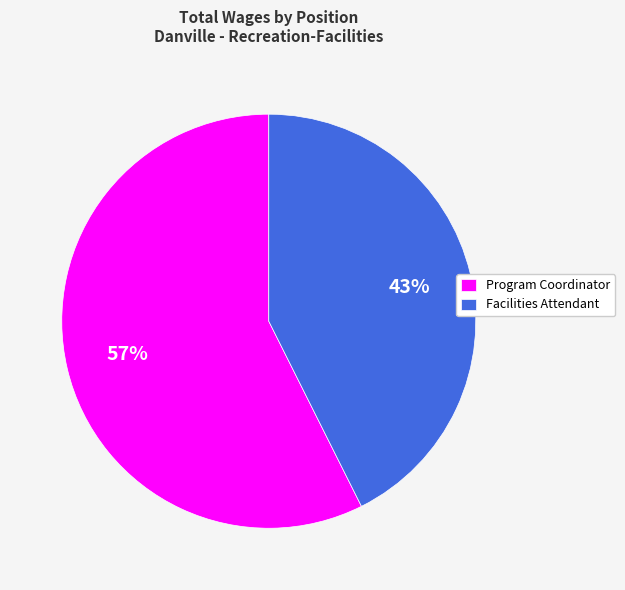

True or false: Facilities Attendant accounts for 50% of the total.

False